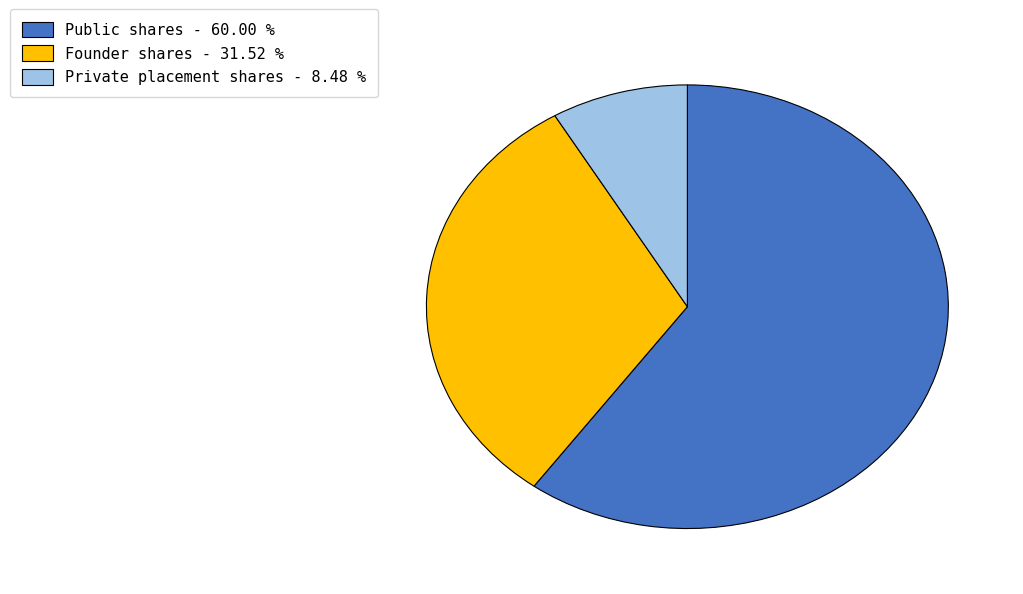

Is the sum of Private placement shares and Founder shares greater than half?

No